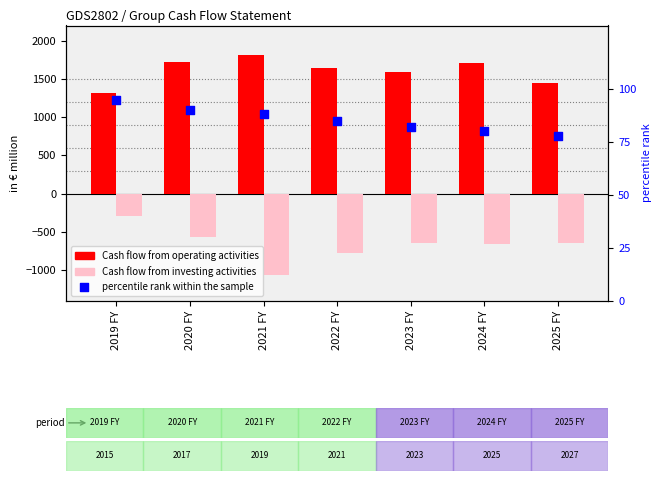

Which series reaches the maximum Y coordinate?

Cash flow from operating activities